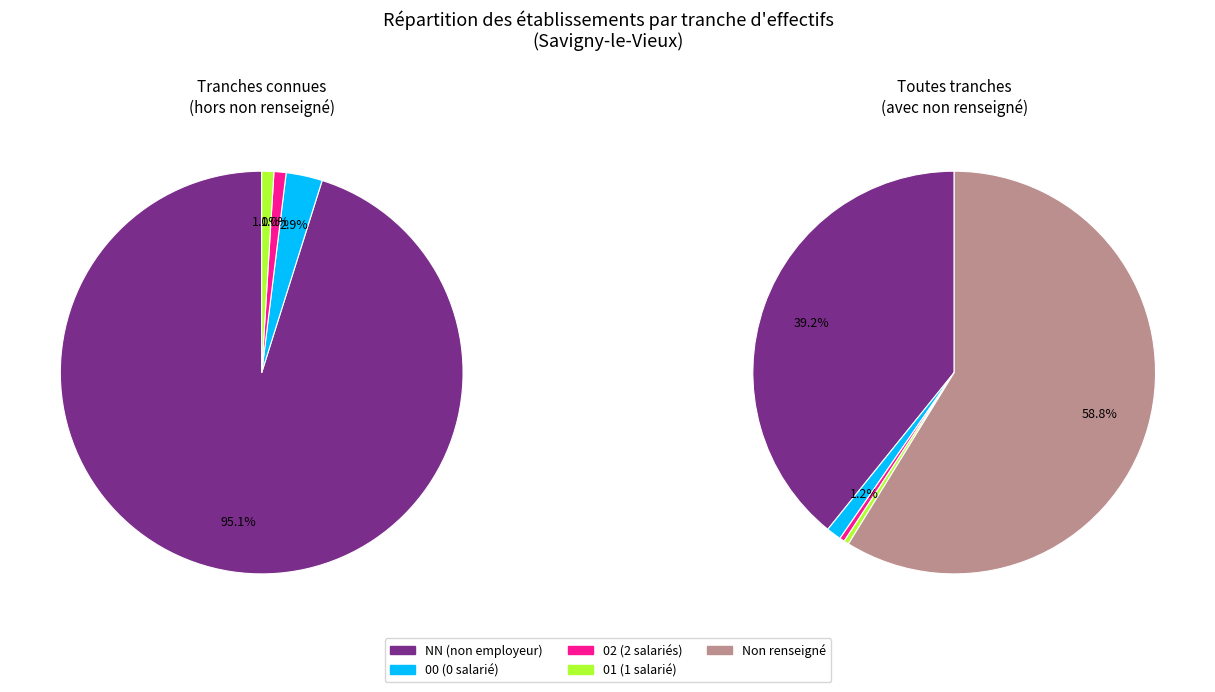

What portion of the pie excludes NN?

60.8%